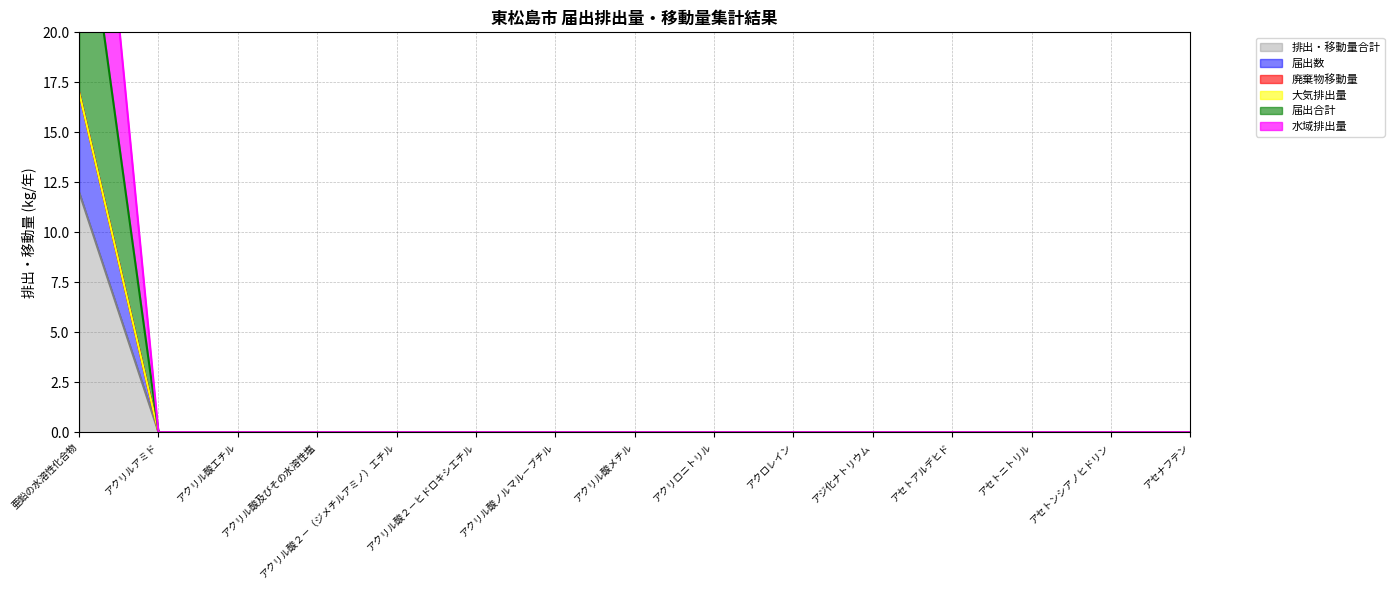

The 排出・移動量合計 series shows -6 at アクリロニトリル. True or false?

False